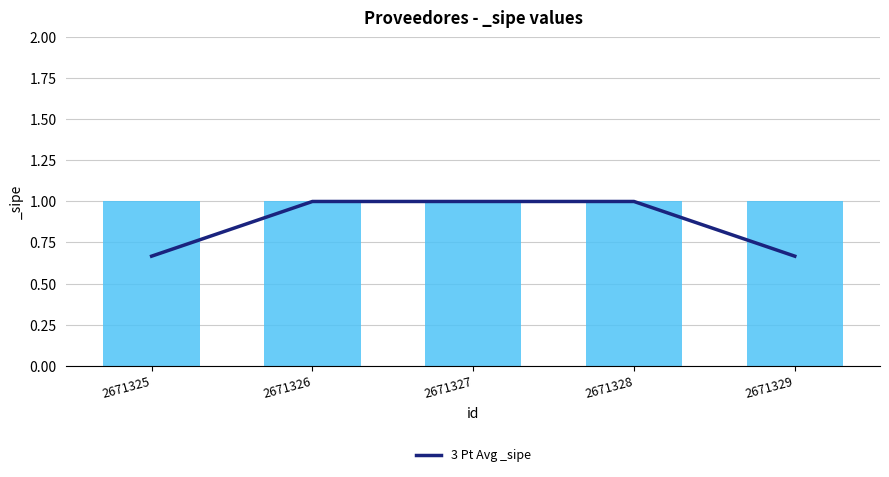

Reading left to right, extract all data points from this chart.

0.7	1.0	1.0	1.0	0.7